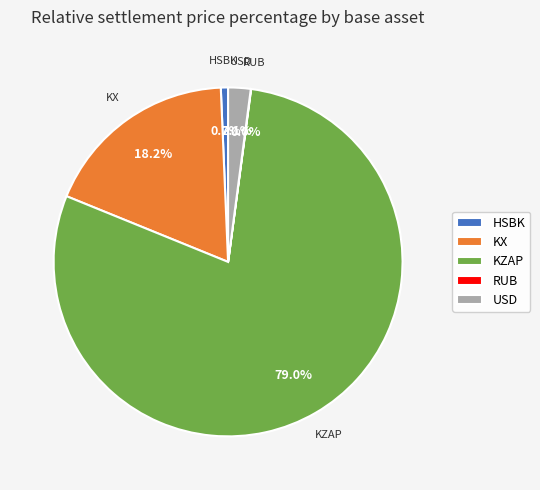

Approximately how many times larger is the value at KZAP compared to KX?

4.3